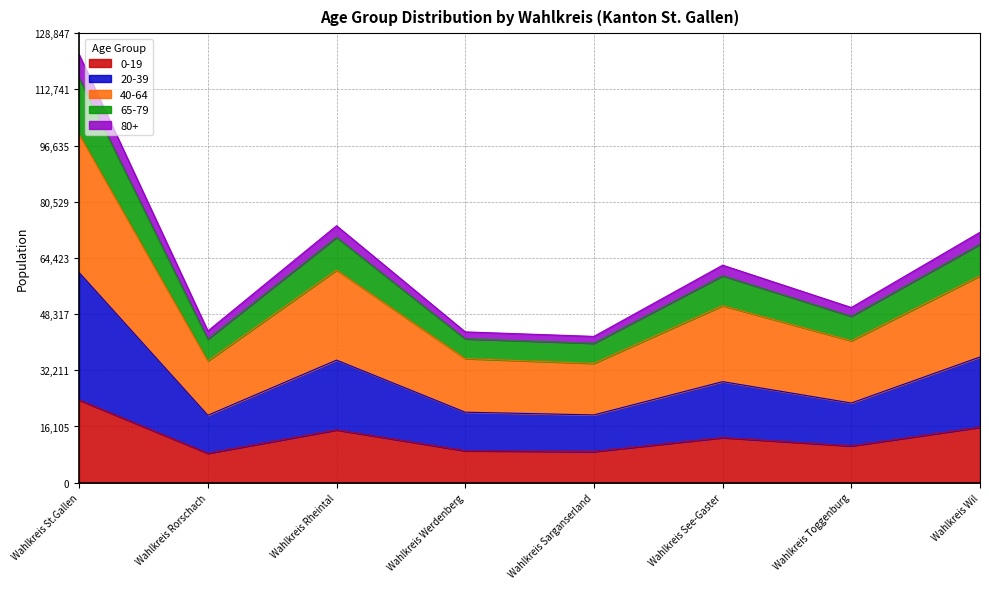

True or false: 20-39 and 0-19 intersect in this chart.

False